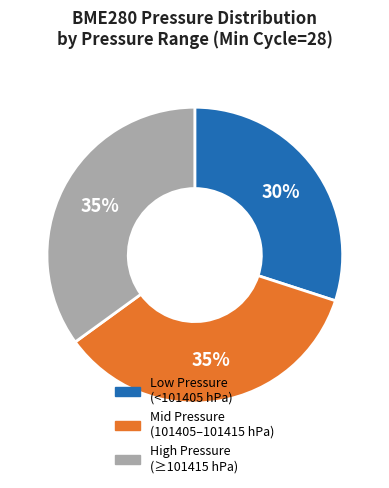

How many slices are in this pie chart?

3